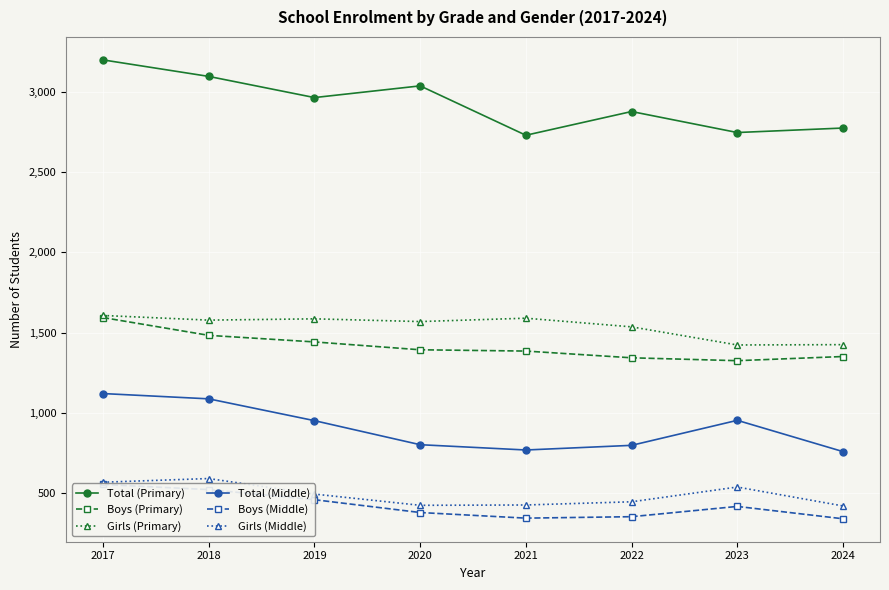

What is the sum of the Total (Middle) values at 2020 and 2021?

1569